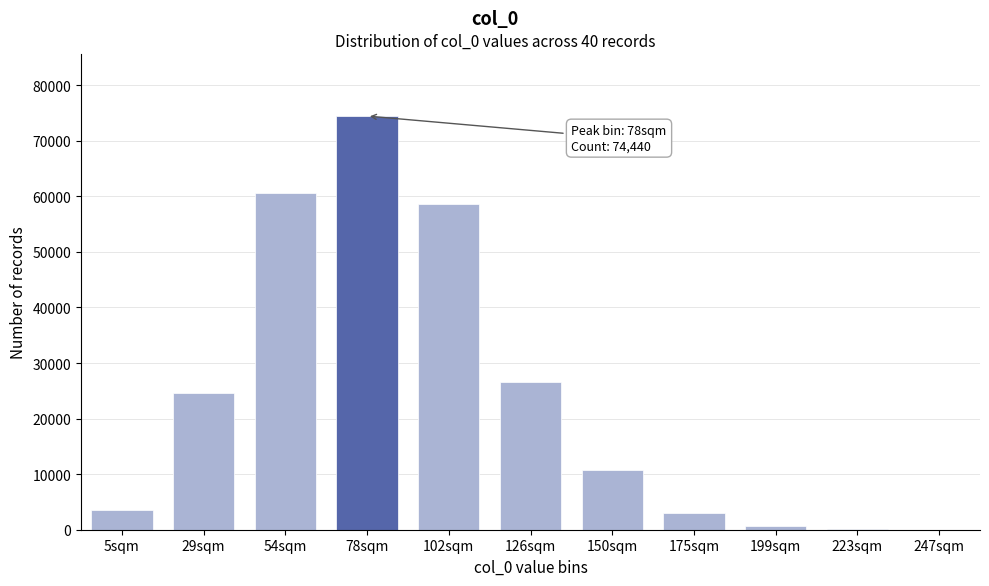

Where is the data nearest to the value 37227?

126sqm